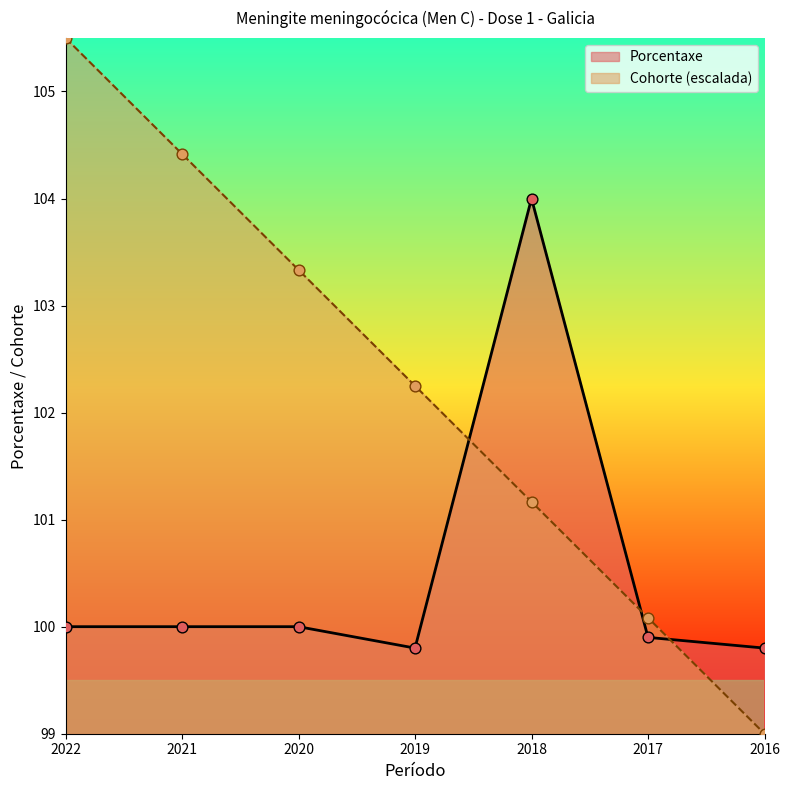

Which series has the largest total across all categories?

Cohorte